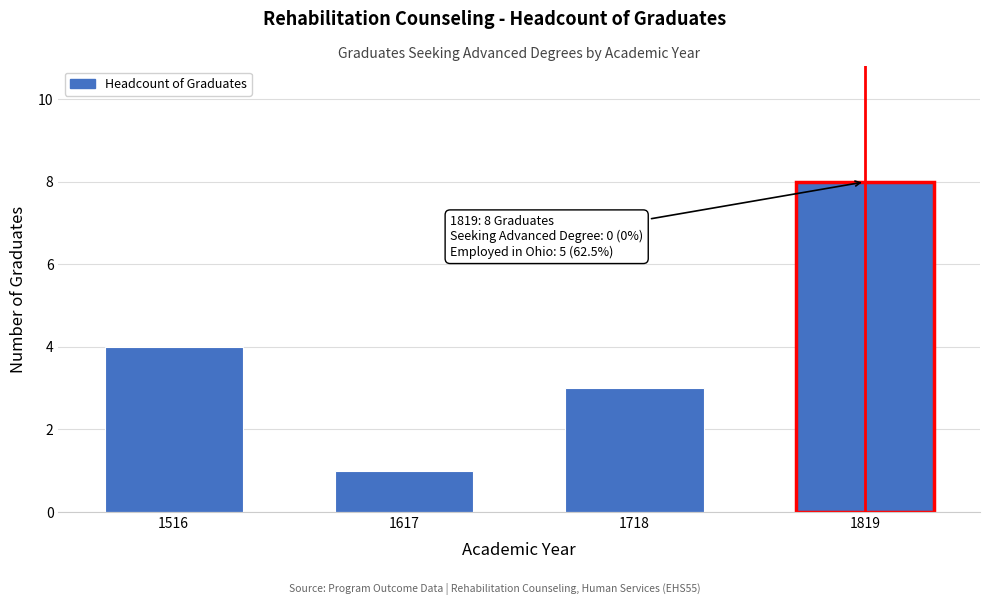

Reading left to right, transcribe all the data shown in this chart.

1516=4	1617=1	1718=3	1819=8